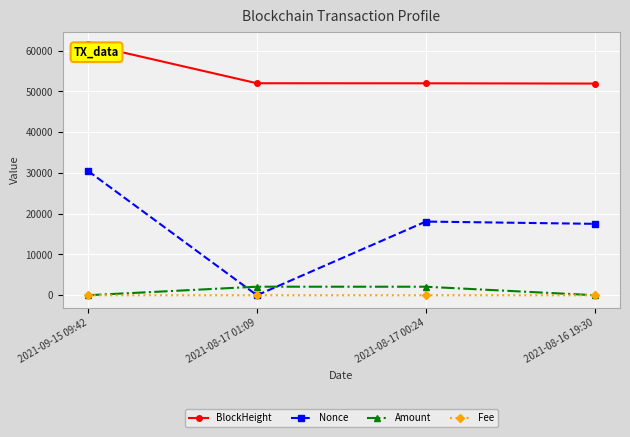

Is the value of Fee at 2021-09-15 09:42 greater than the value of Nonce at 2021-08-17 00:24?

No